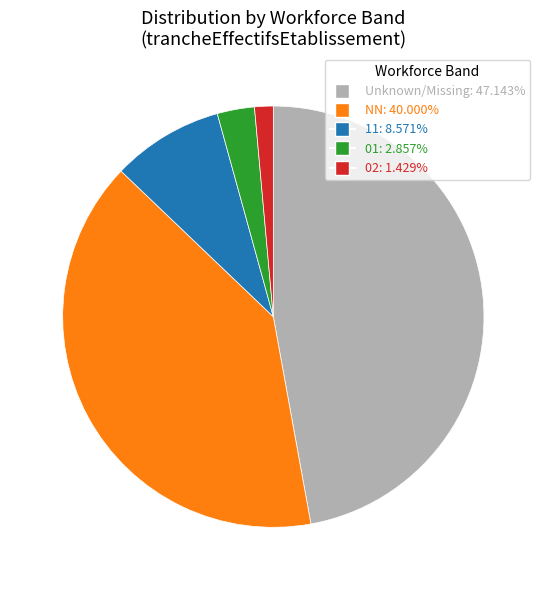

Does any single category account for the majority?

No